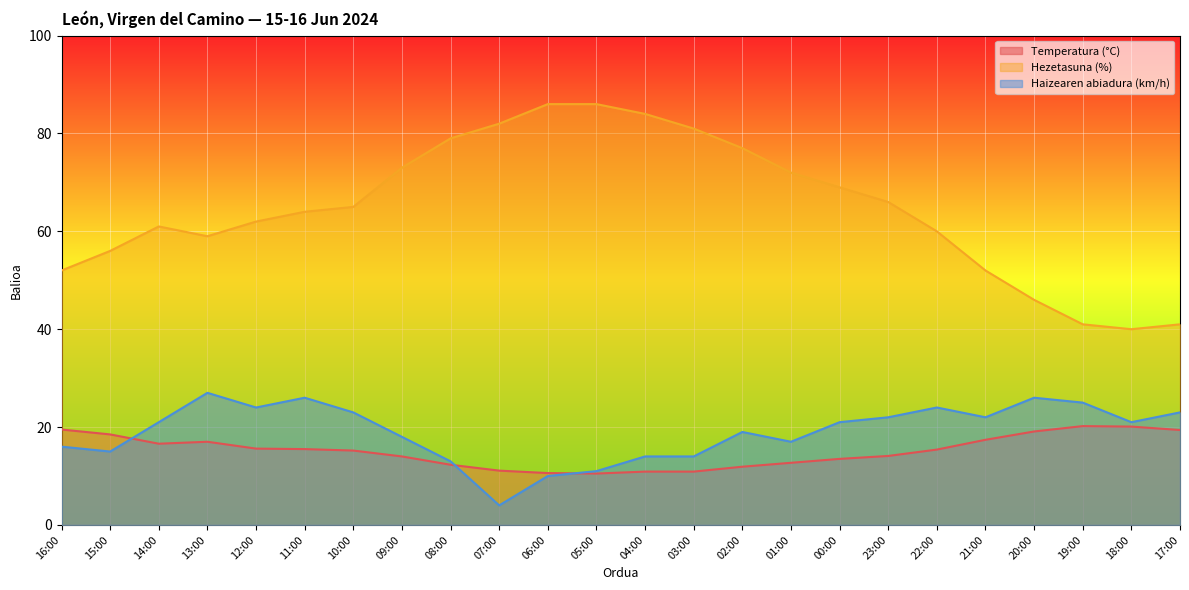

What is the difference between the maximum and minimum values in the Hezetasuna (%) series?

46.0